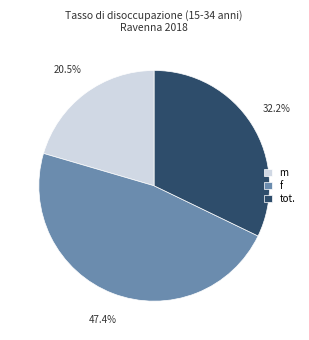

What is the ratio of the value at f to the value at m?

2.3